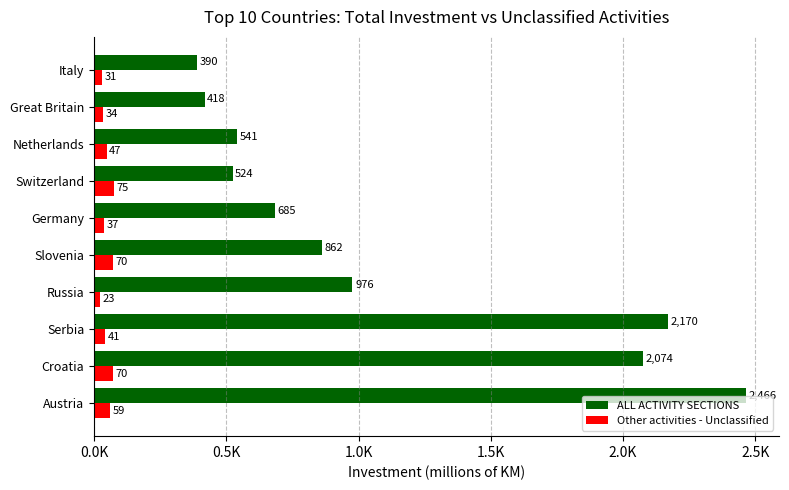

What are all the series names shown in the legend?

ALL ACTIVITY SECTIONS, Other activities - Unclassified